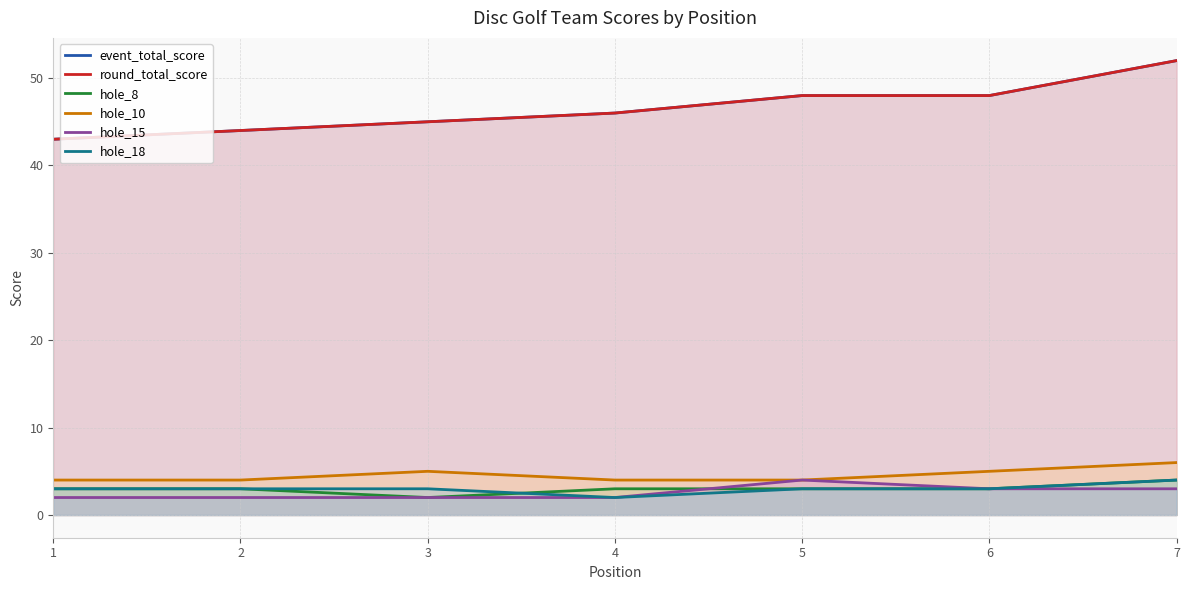

How many lines are shown in the chart?

6